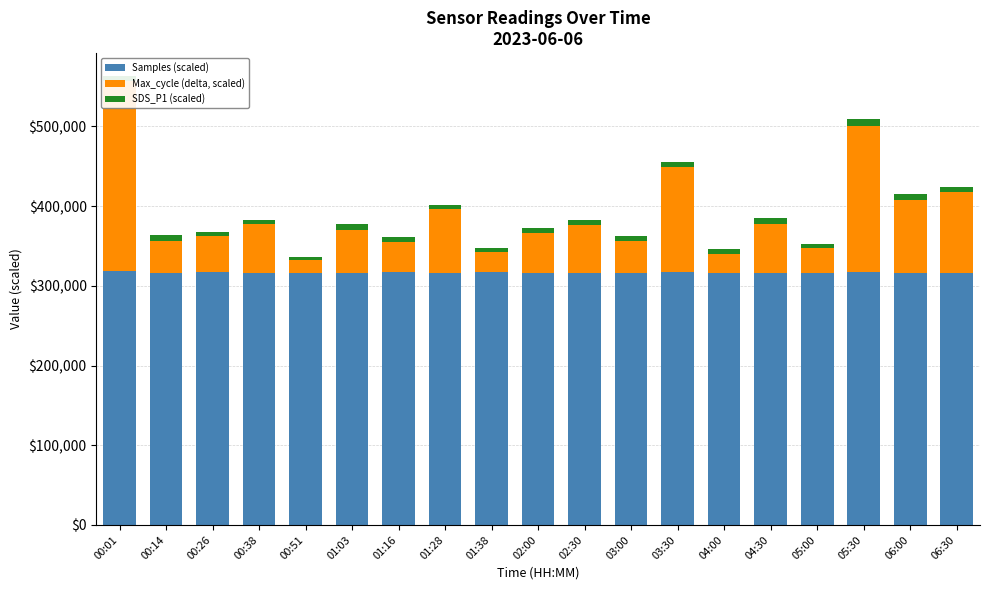

At which category is the sum across all series the highest?

00:01